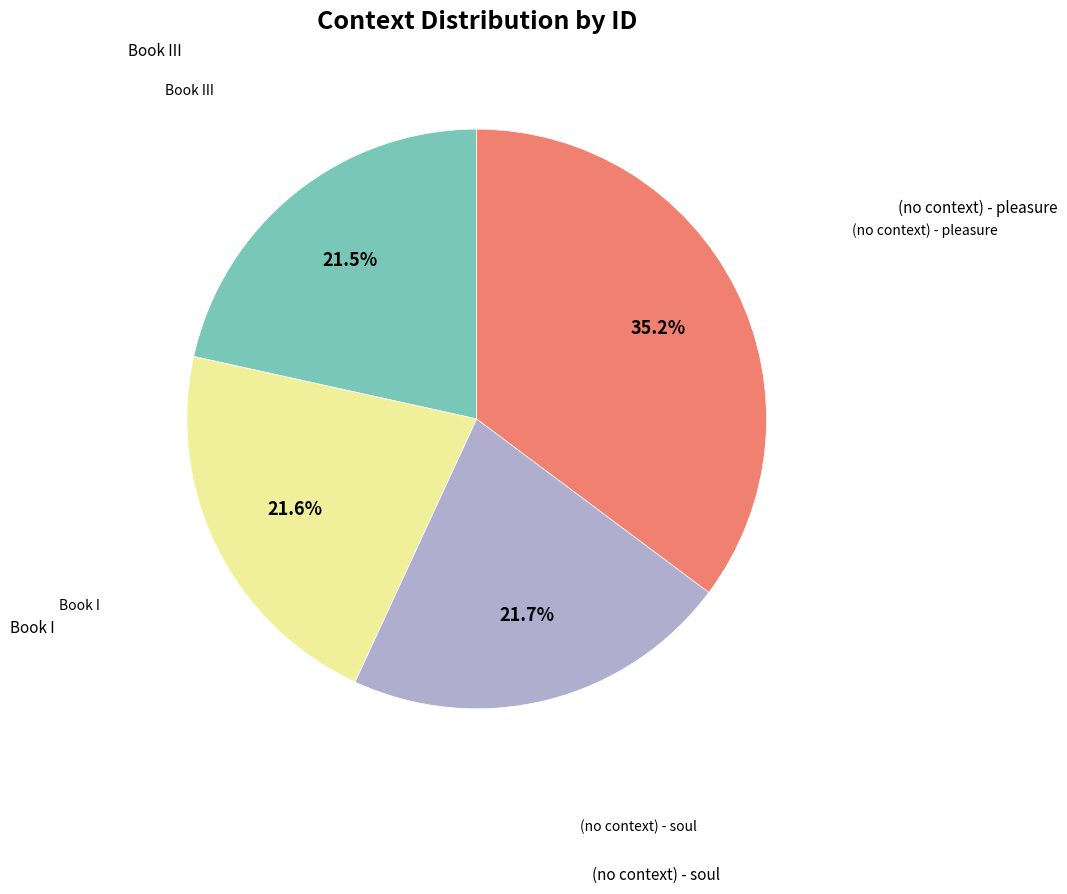

Is there any slice that represents more than half of the pie?

No